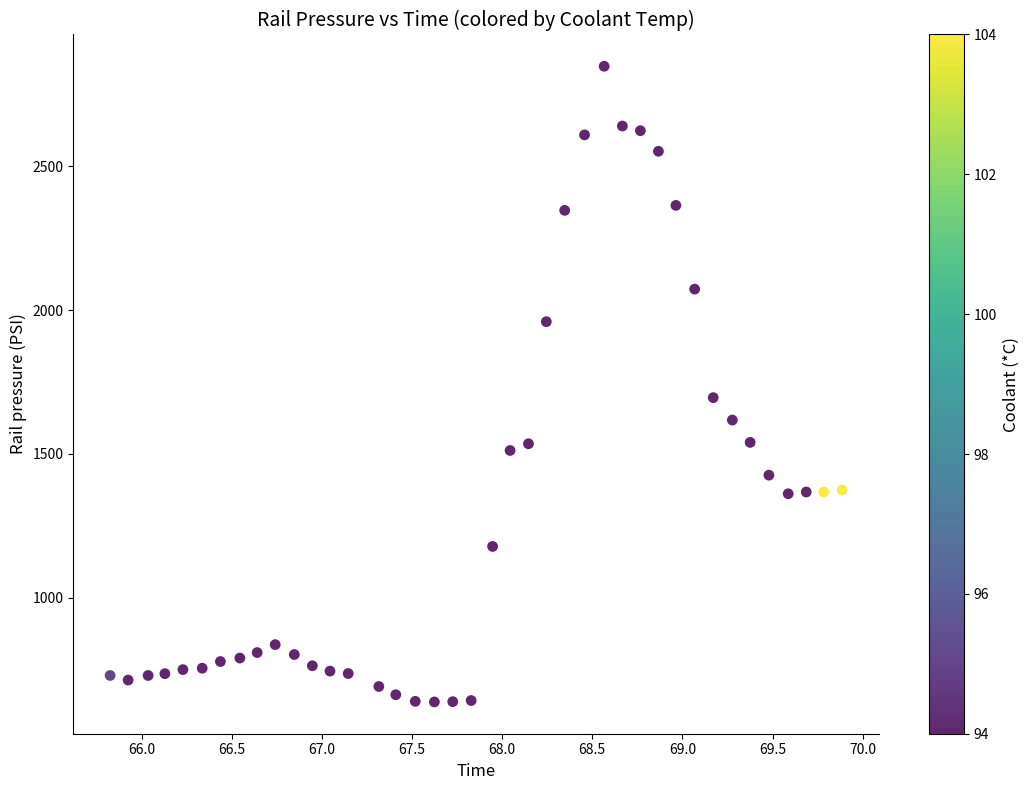

What is the range of X values (max minus min)?

4.1